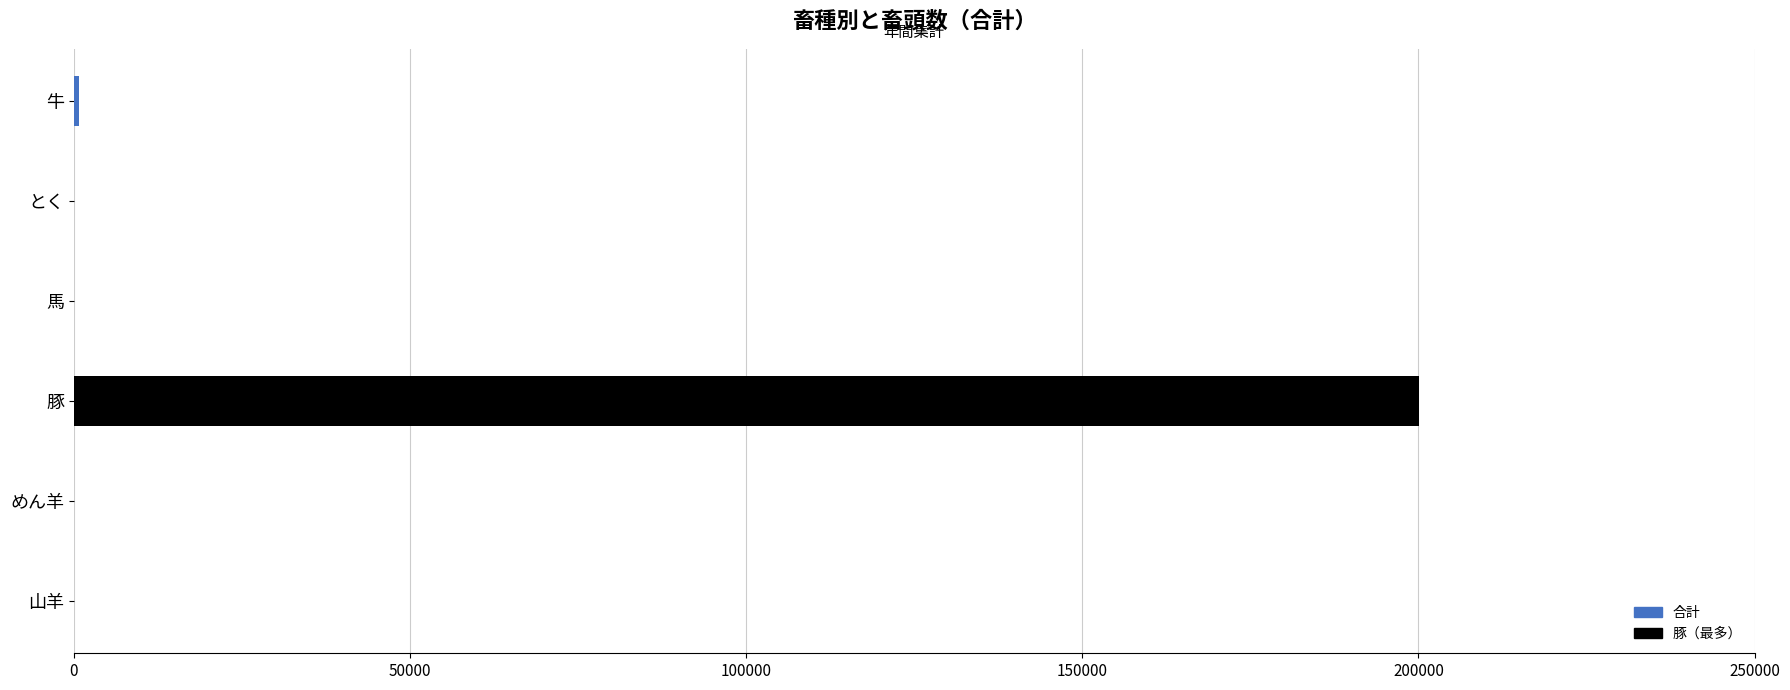

At which category does the chart reach its peak across all series?

豚